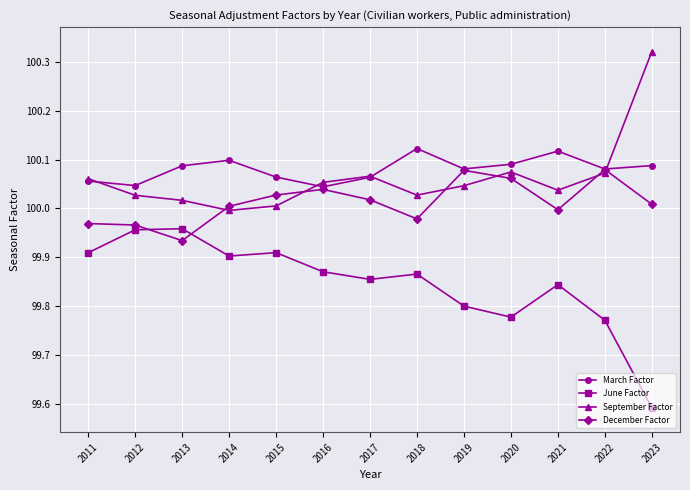

List the series in order of their peak value, lowest first.

June Factor, December Factor, March Factor, September Factor